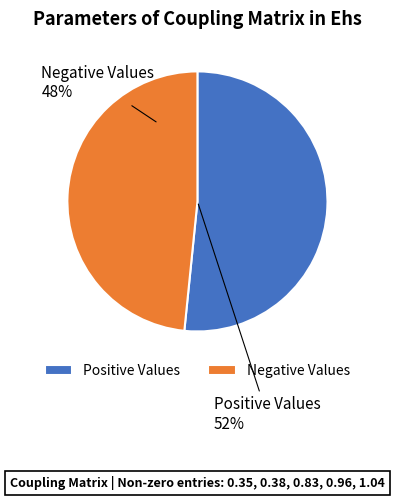

Between Positive Values and Negative Values, which is larger?

Positive Values